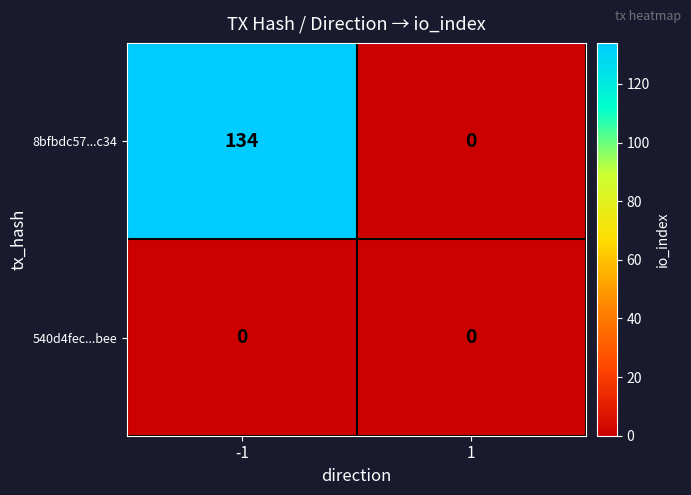

What is the approximate value of 8bfbdc57...c34 at -1?

134